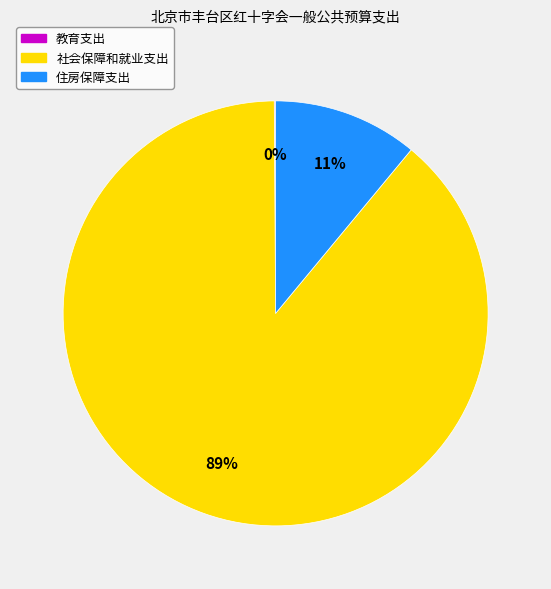

Does 住房保障支出 represent more than half of the total?

No